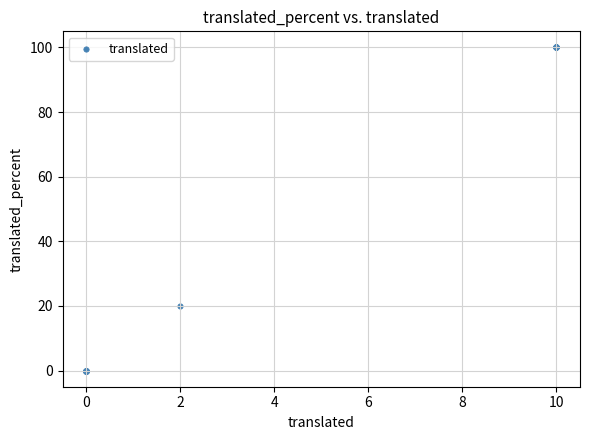

What Y value in the scatter plot is closest to 50?

20